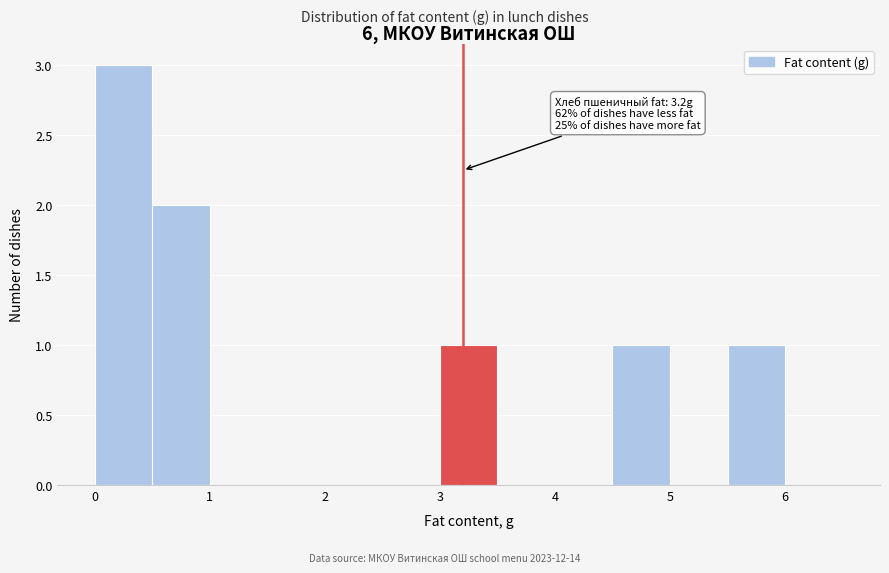

Which range on the x-axis has the tallest bar?

0.0 to 0.5